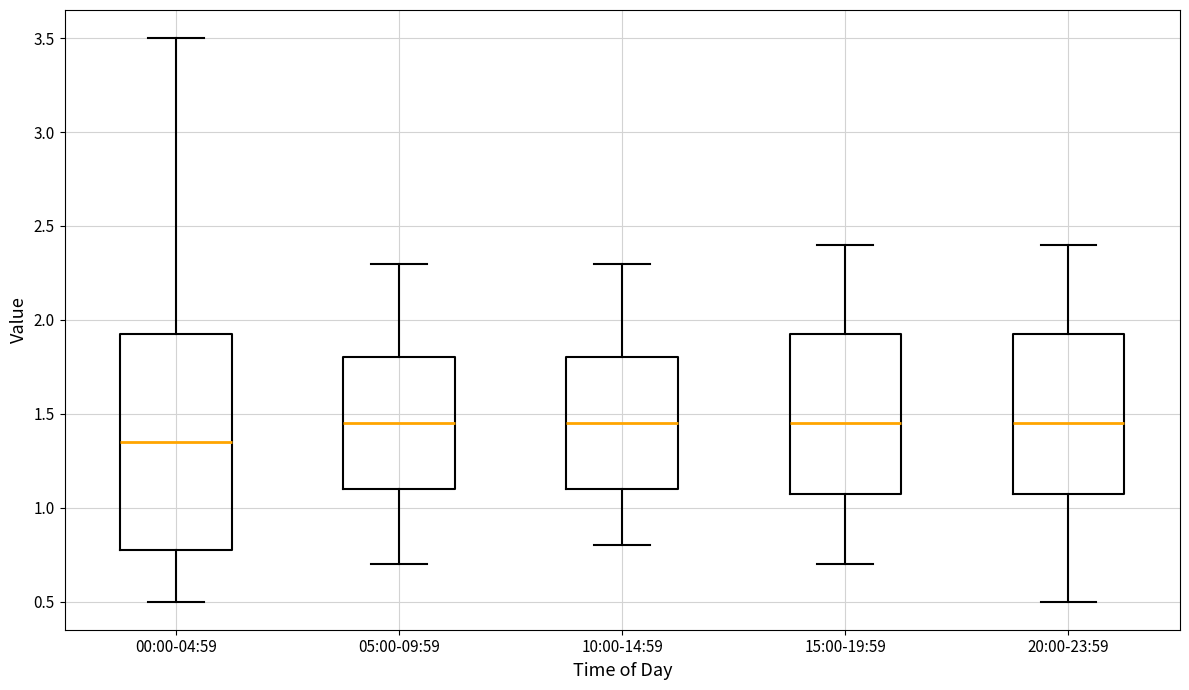

Comparing the boxes themselves (not the whiskers), which one is the tallest?

00:00-04:59